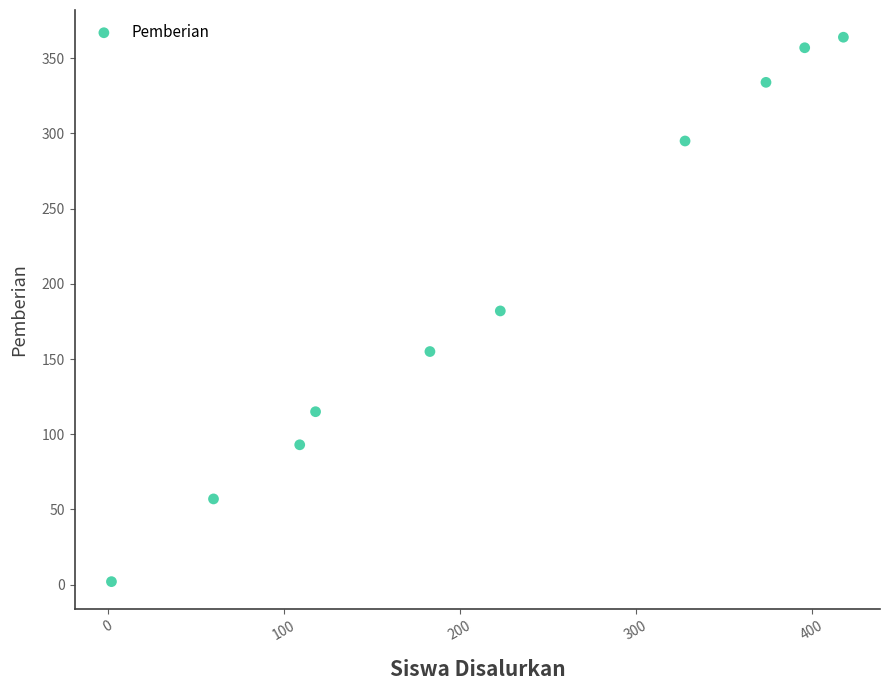

What is the range of Y values (max minus min)?

362